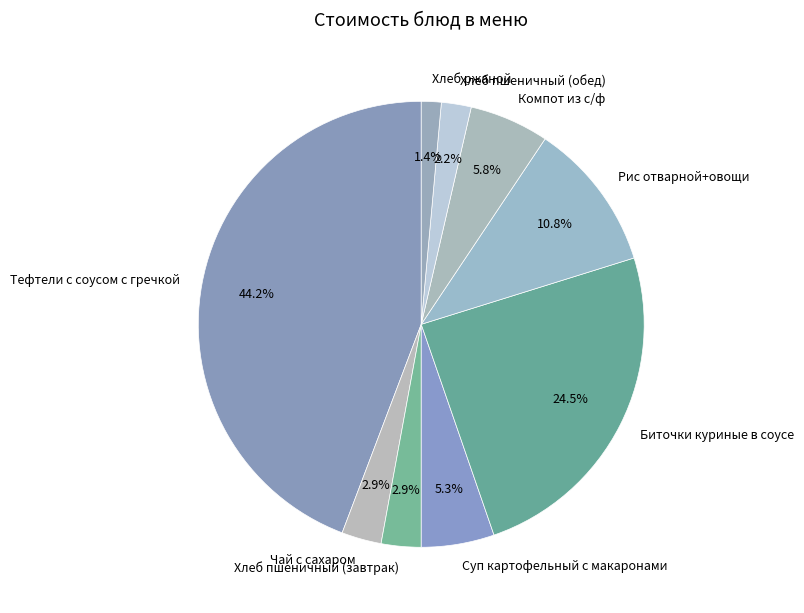

To the nearest percent, what is the average slice percentage?

11%